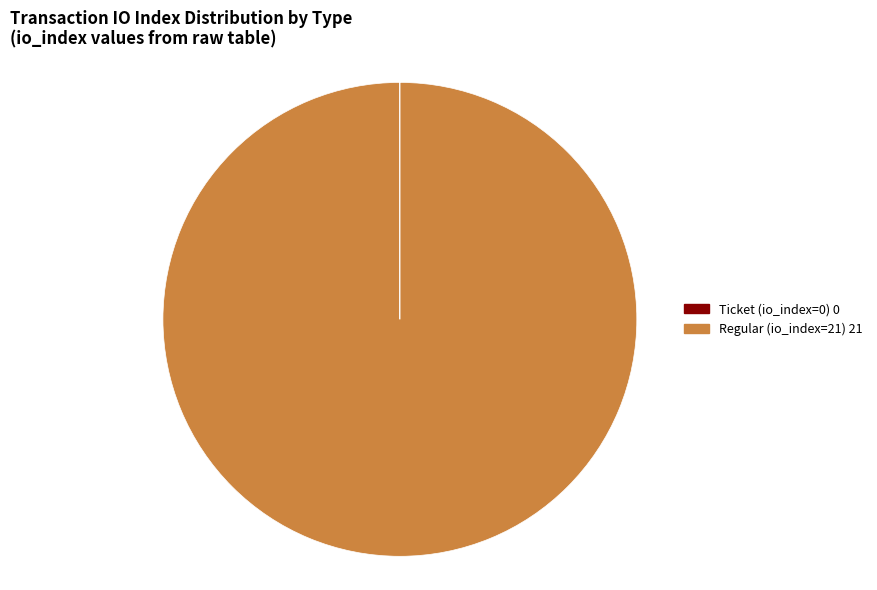

Is it true that Regular (io_index=21) is 100% of the pie?

True